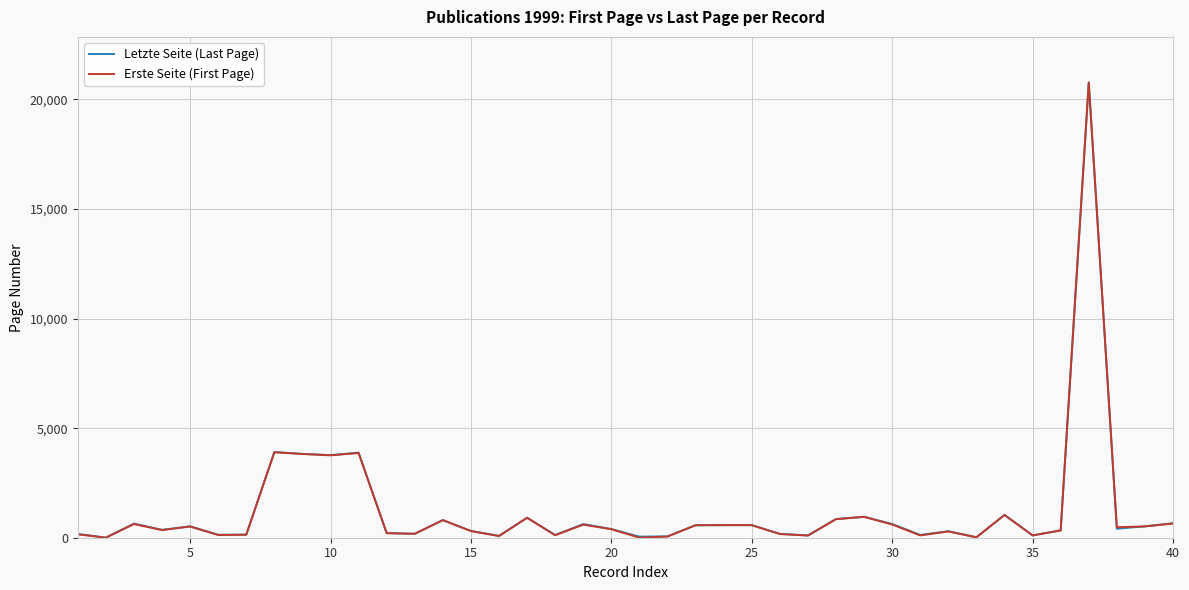

What is the maximum value shown in the chart?

20778